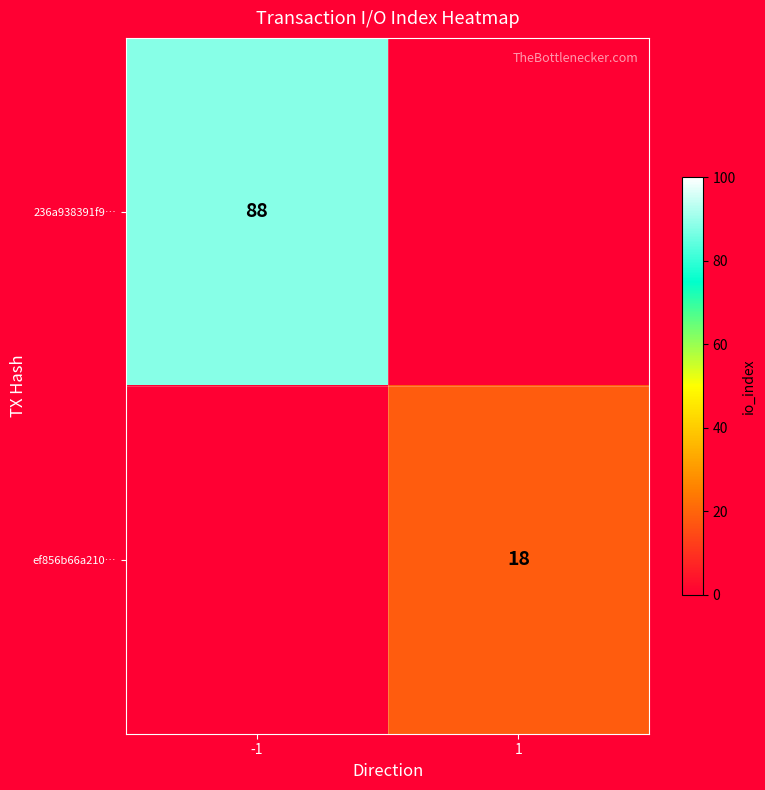

True or false: 236a938391f9… has a value of 126 at -1.

False